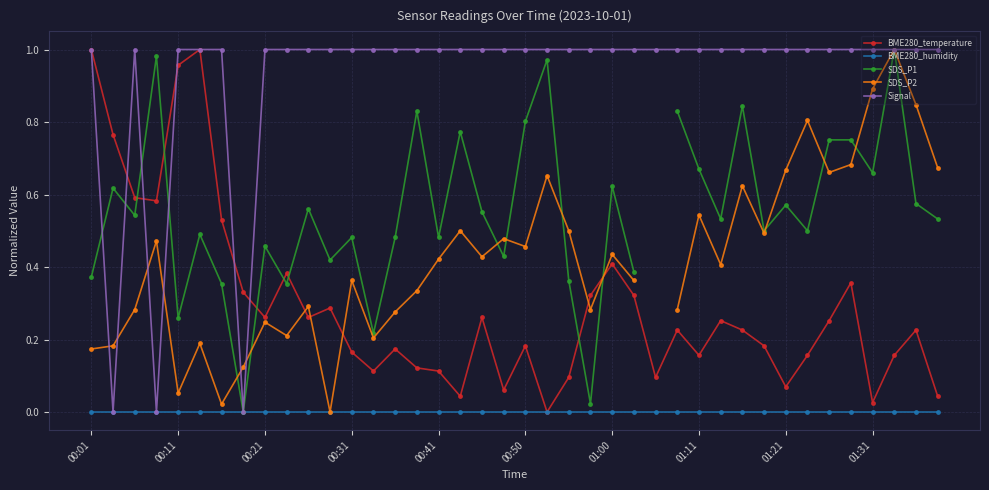

What is the value of the Signal point at the 34th from the left?

1.0